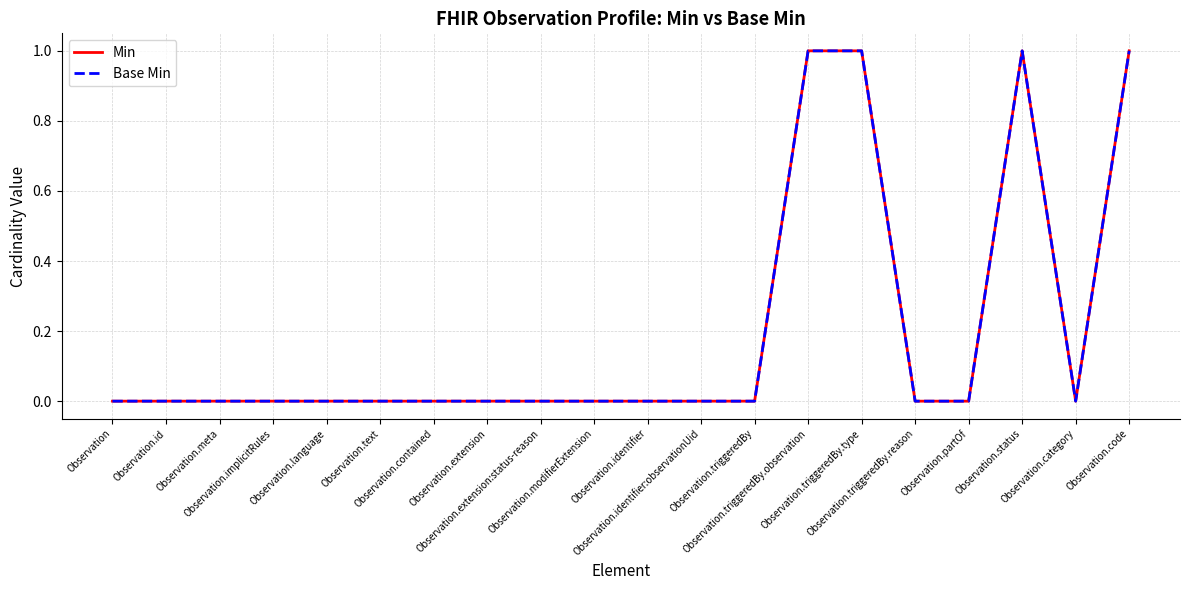

At how many categories does at least one series exceed 0?

4